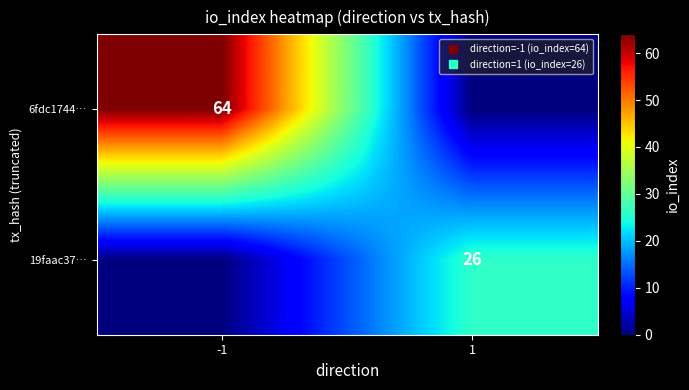

Between -1 and 1, which series saw the biggest shift?

6fdc1744…